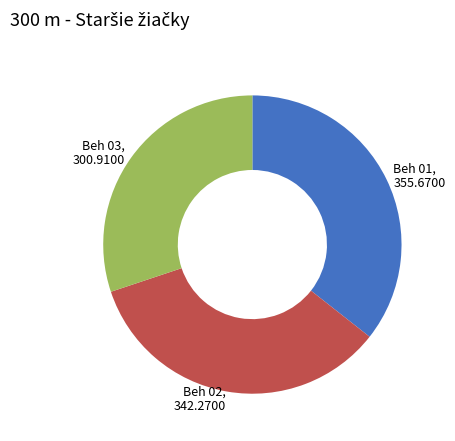

Is there a majority slice in this chart?

No